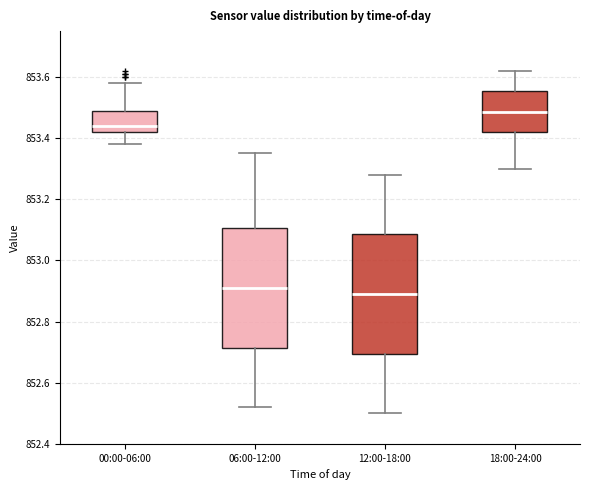

Which box's median line is the highest?

18:00-24:00